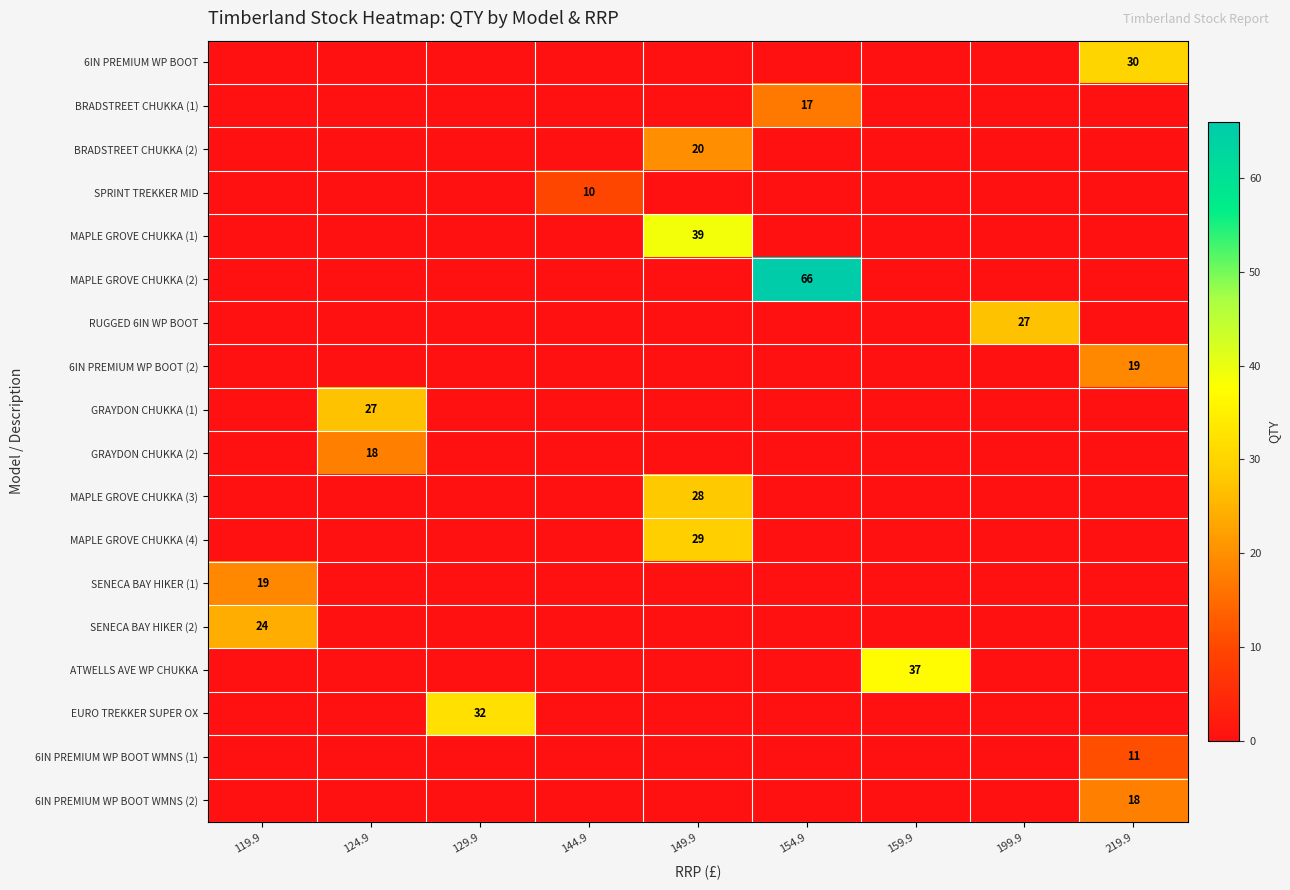

Is the value of EURO TREKKER SUPER OX at 129.9 greater than the value of MAPLE GROVE CHUKKA (2) at 154.9?

No